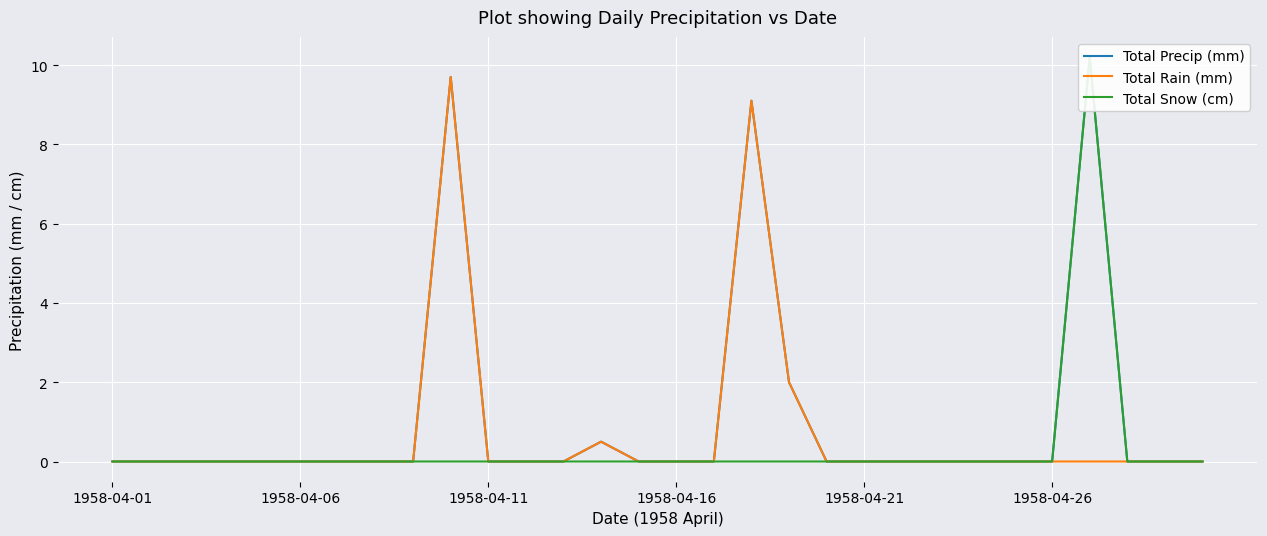

True or false: Total Rain (mm) and Total Snow (cm) cross at least once.

False